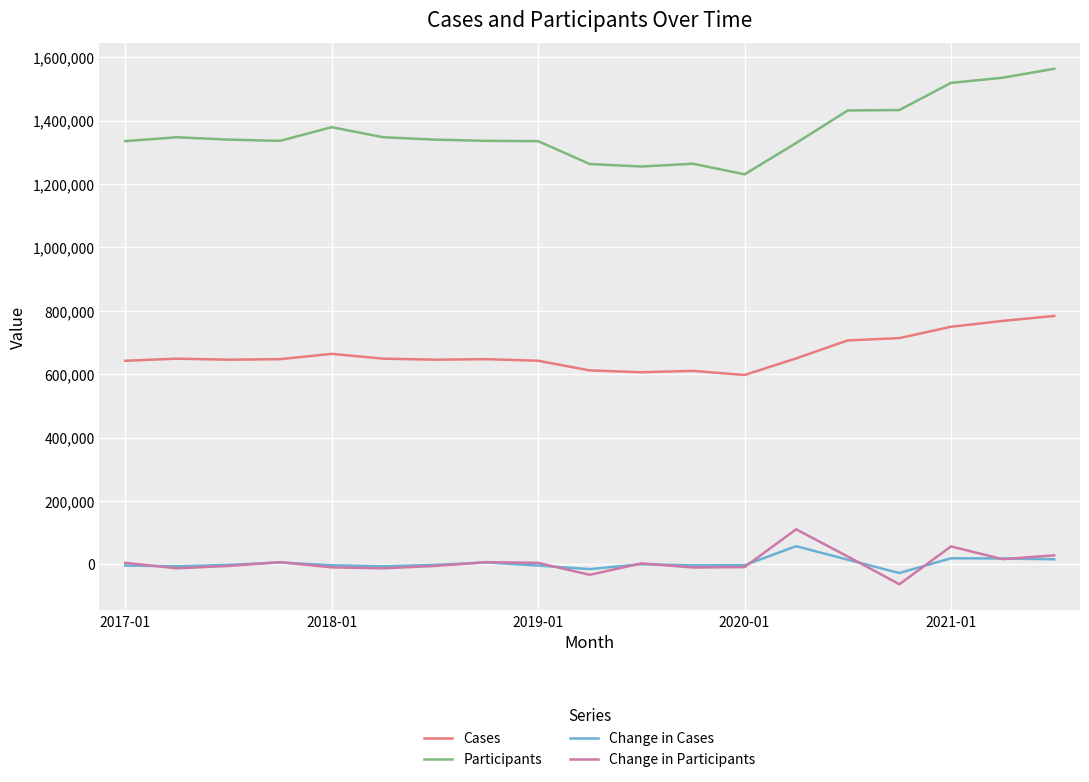

True or false: Change in Participants and Participants cross at least once.

False